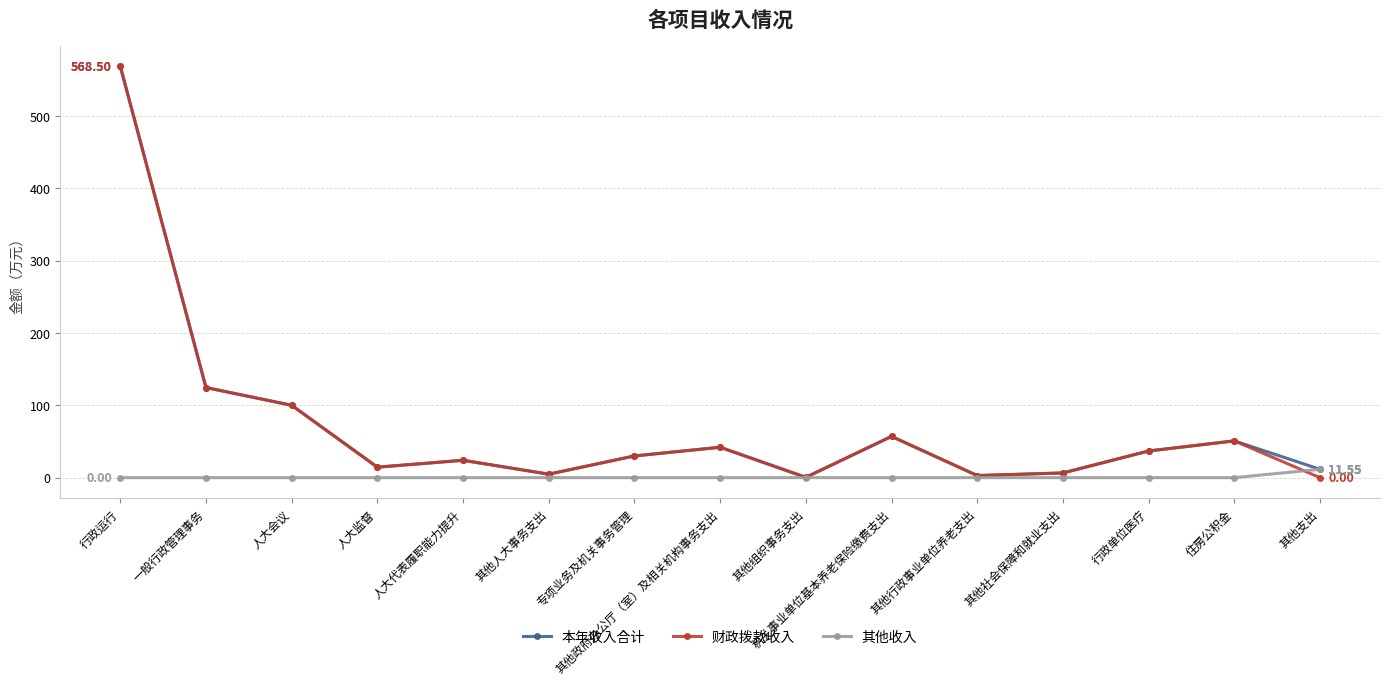

What position from the left is 人大监督?

4